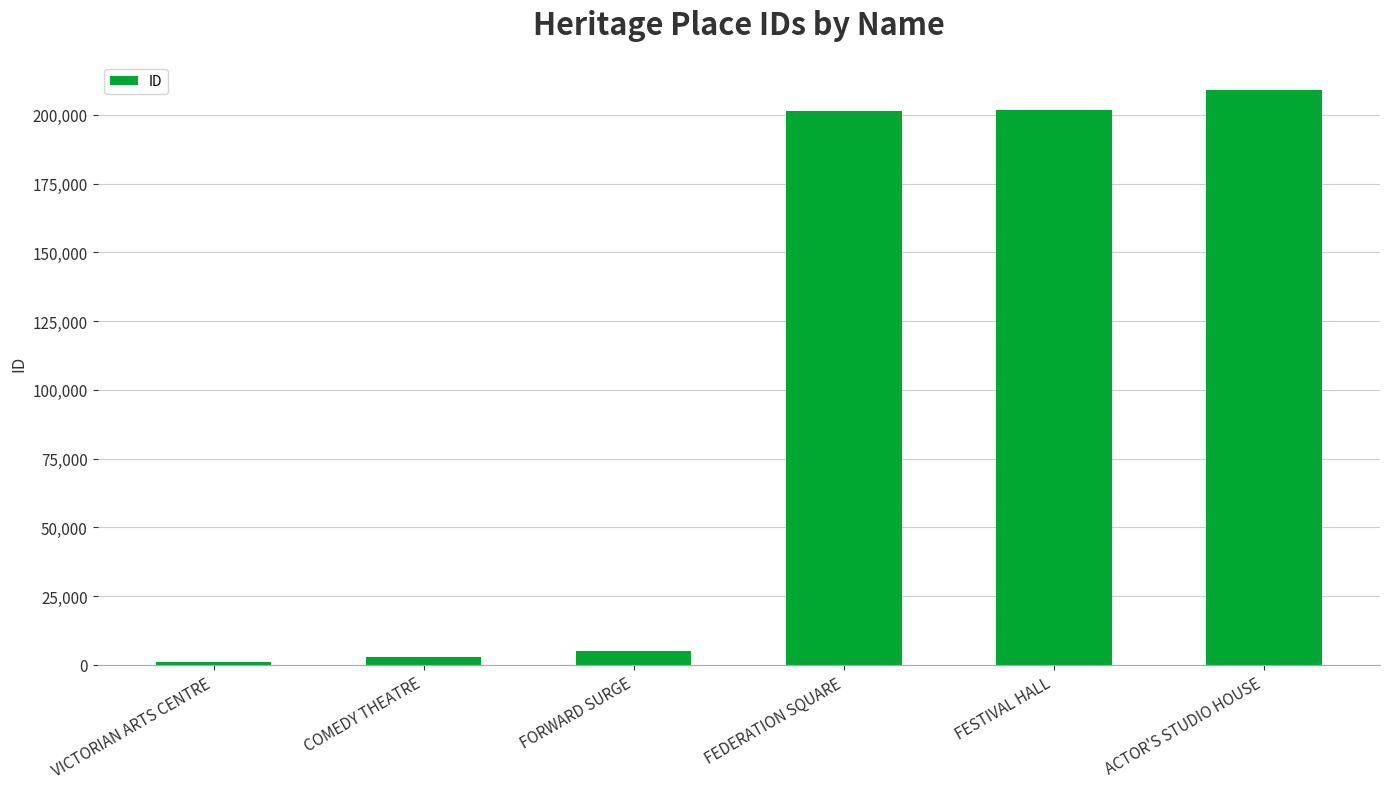

What is the average value?

103459